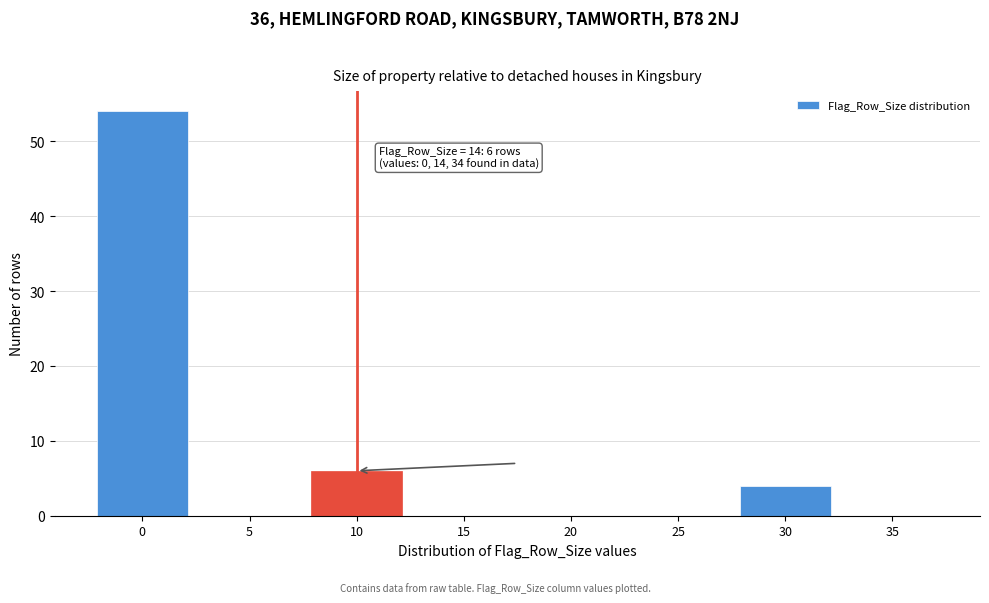

Reading right to left, list all the values displayed in this chart.

35=0	30=4	25=0	20=0	15=0	10=6	5=0	0=54